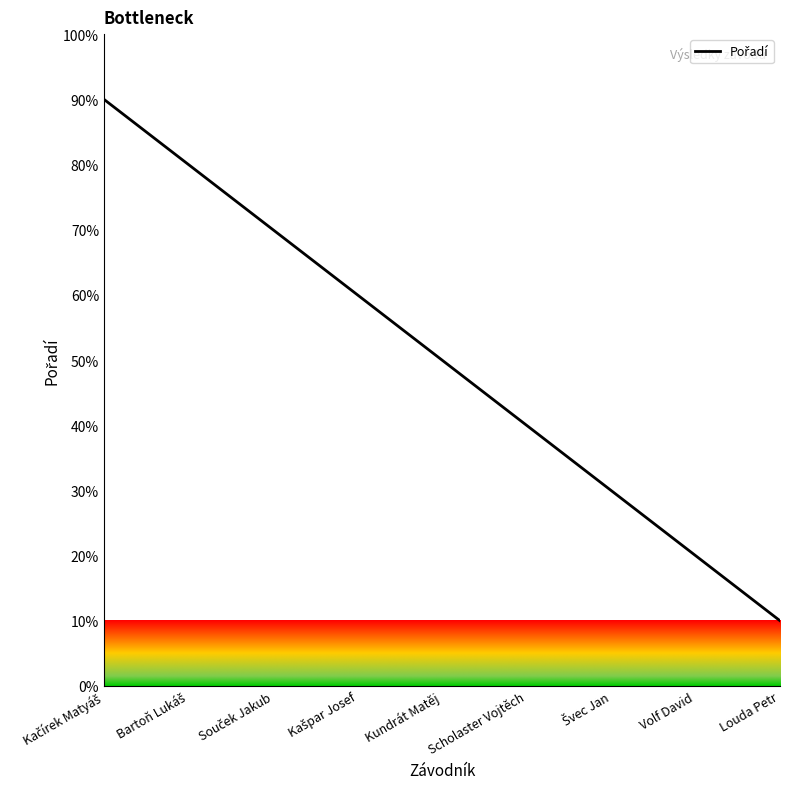

At which category does the chart reach its minimum across all series?

Louda Petr